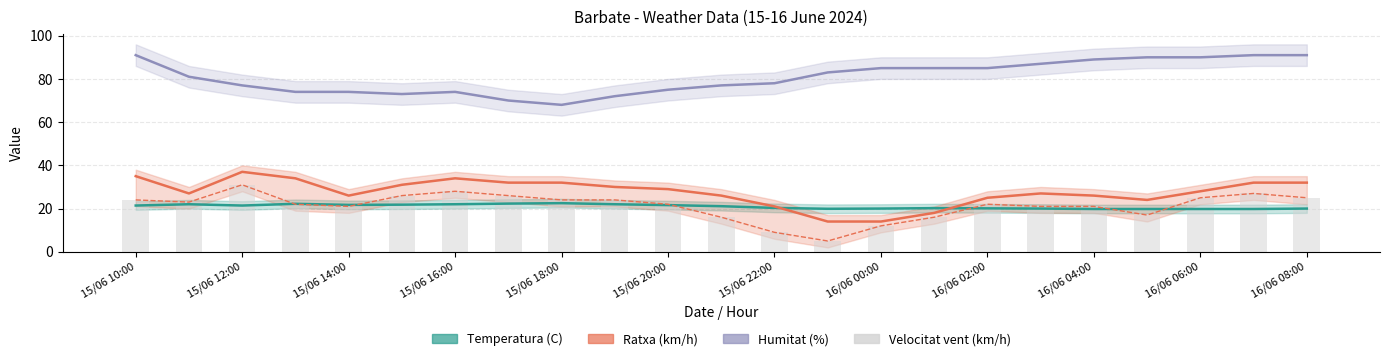

Where is the data nearest to the value 18?

19